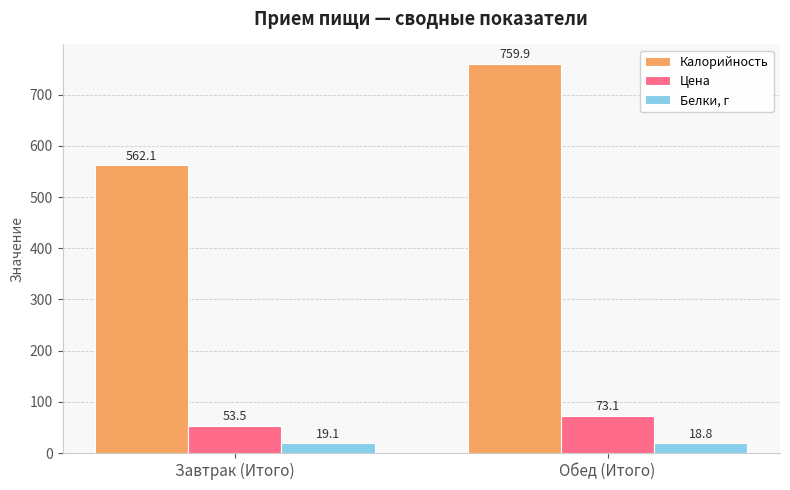

At how many categories does at least one series exceed 588?

1